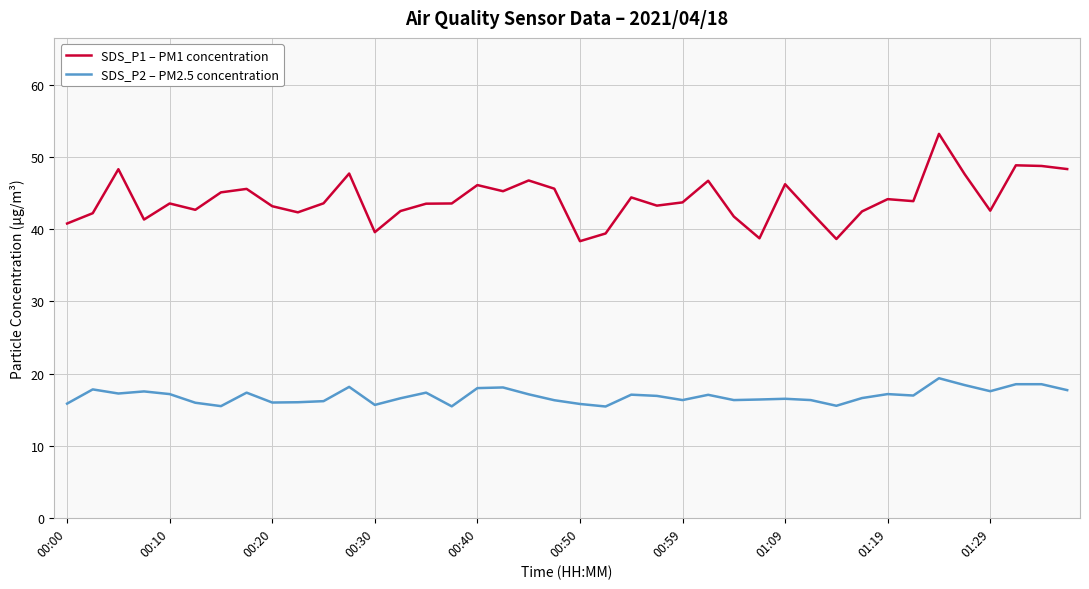

What is the minimum value for SDS_P1 – PM1 concentration?

38.4